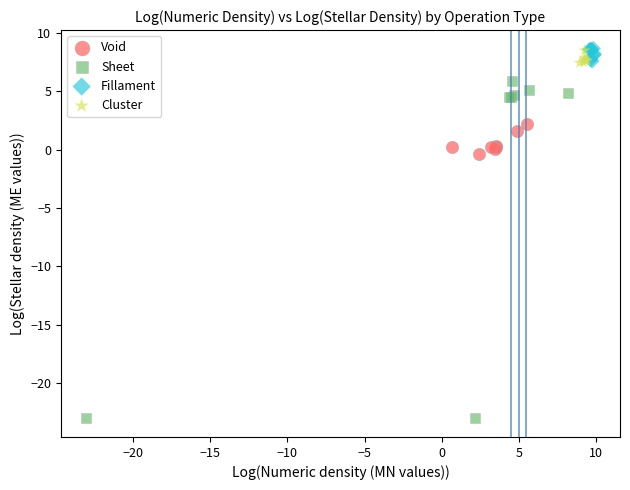

Which series reaches the minimum Y coordinate?

Sheet